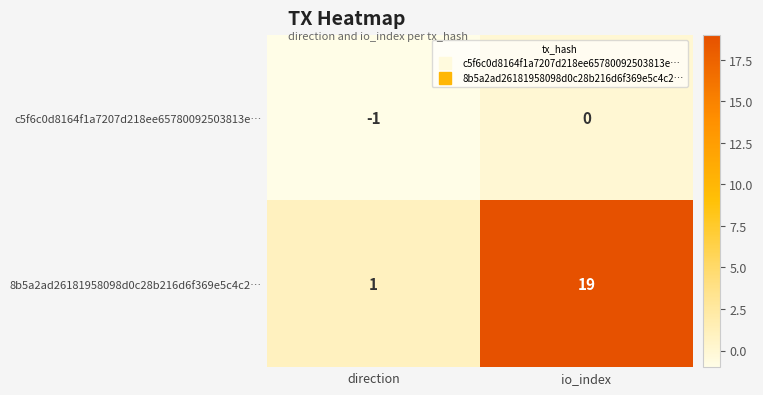

Between direction and io_index, which series saw the biggest shift?

8b5a2ad26181958098d0c28b216d6f369e5c4c2…